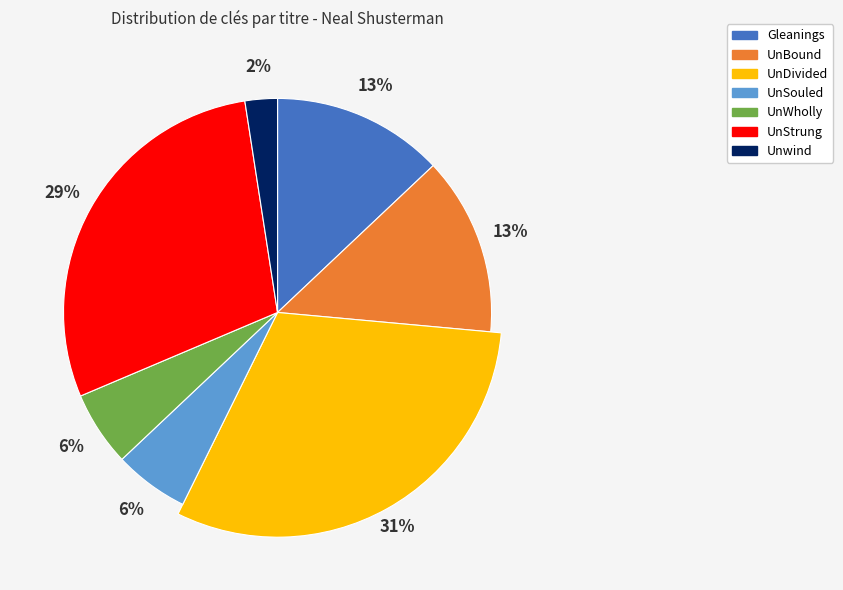

Which category has the biggest portion of the pie?

UnDivided